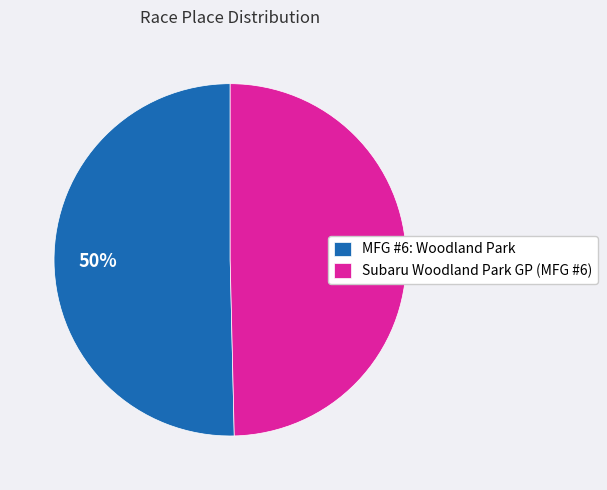

To the nearest percent, what percentage of the pie is MFG #6: Woodland Park?

50%